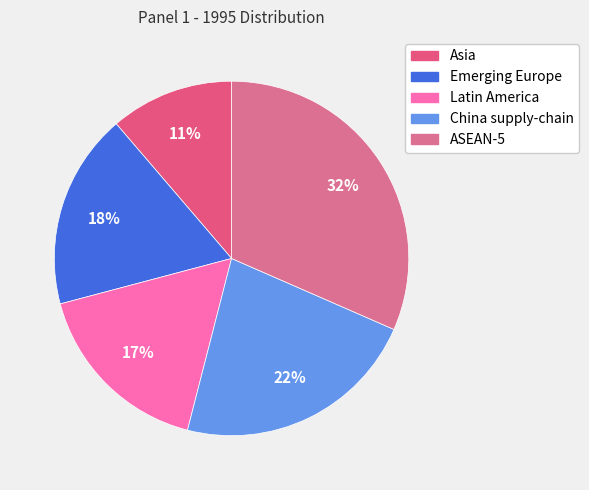

To the nearest percent, what percentage of the pie is Asia?

11%